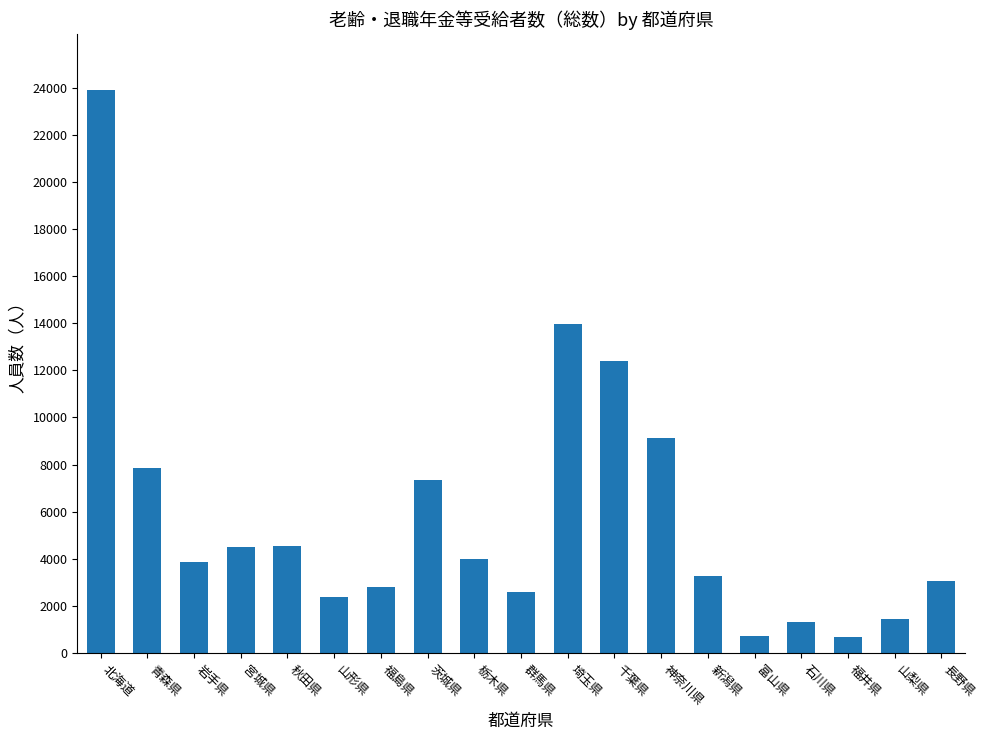

What is the sum of all values?

109810